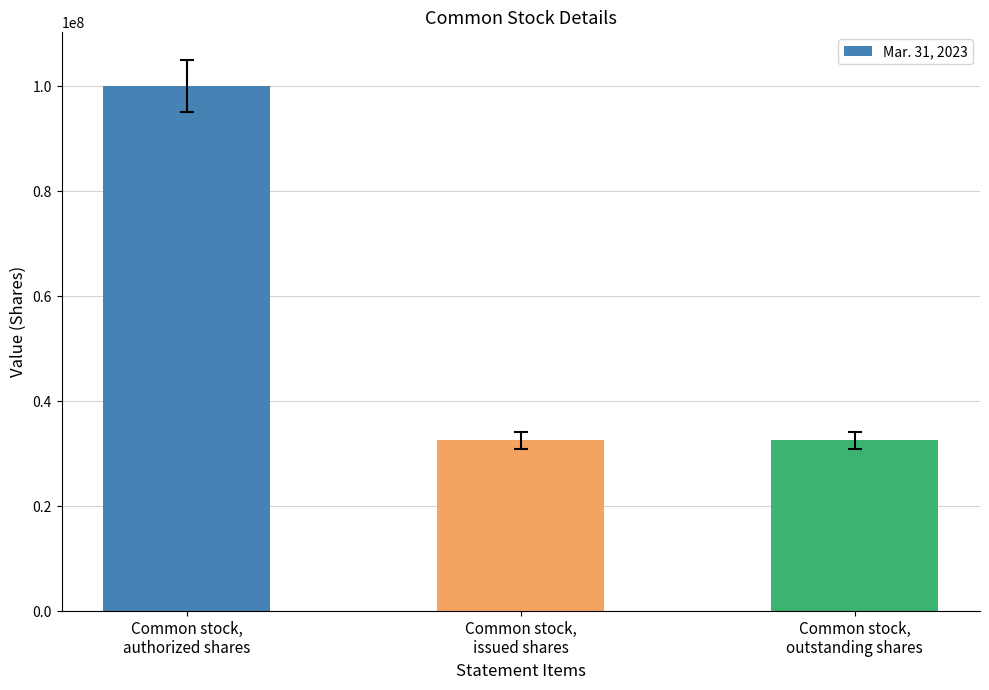

Approximately how many times larger is the value at Common stock,
outstanding shares compared to Common stock,
authorized shares?

0.3